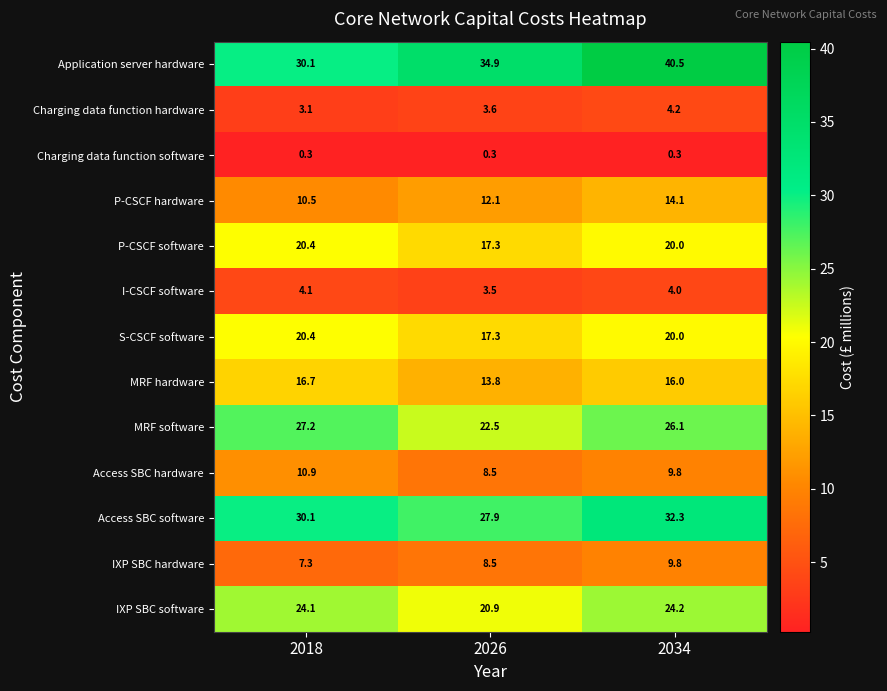

How many categories are shown in the chart?

3